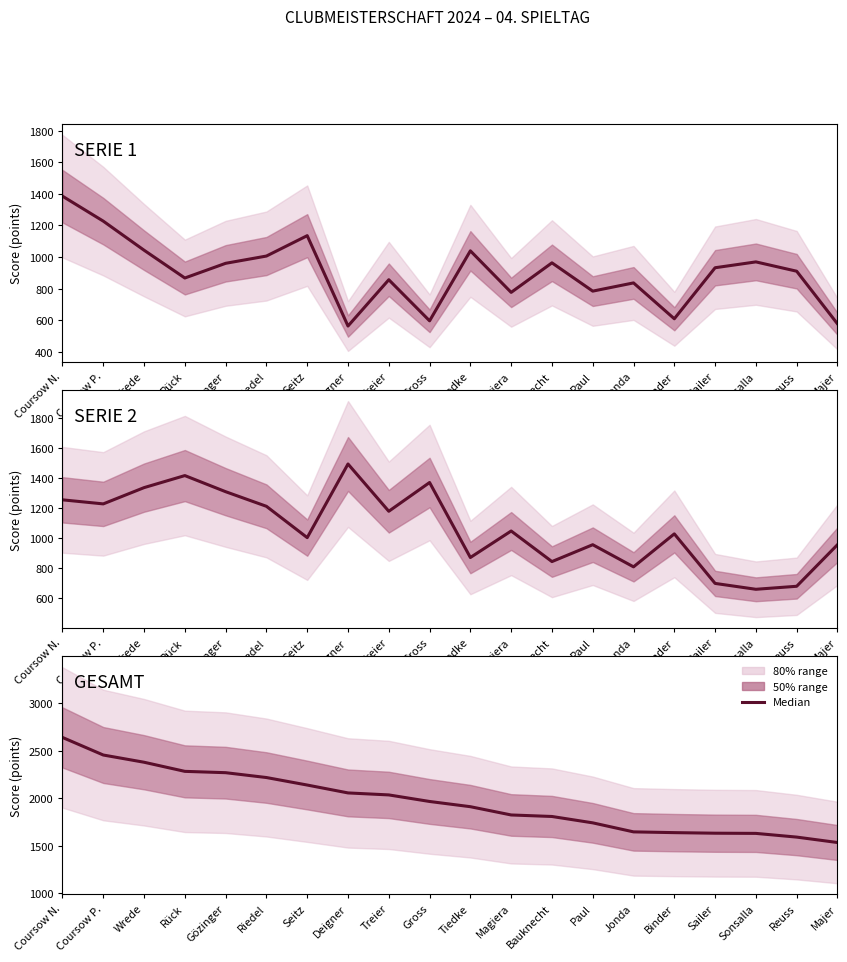

What is the difference between the maximum and minimum values in the GESAMT series?

1106